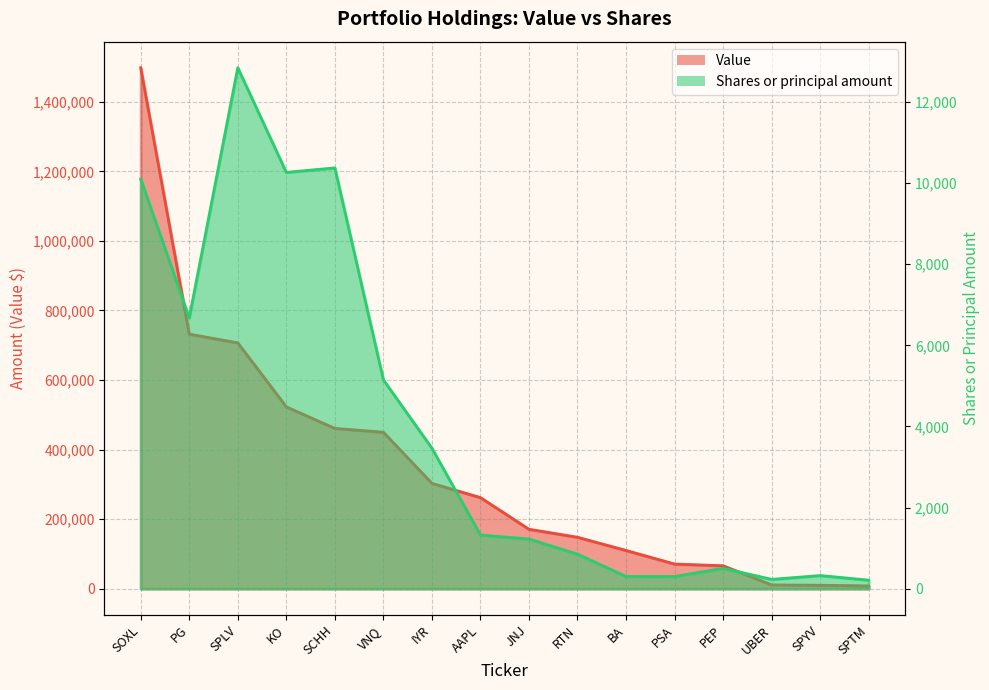

The value of Value at SPLV is 707000. True or false?

True